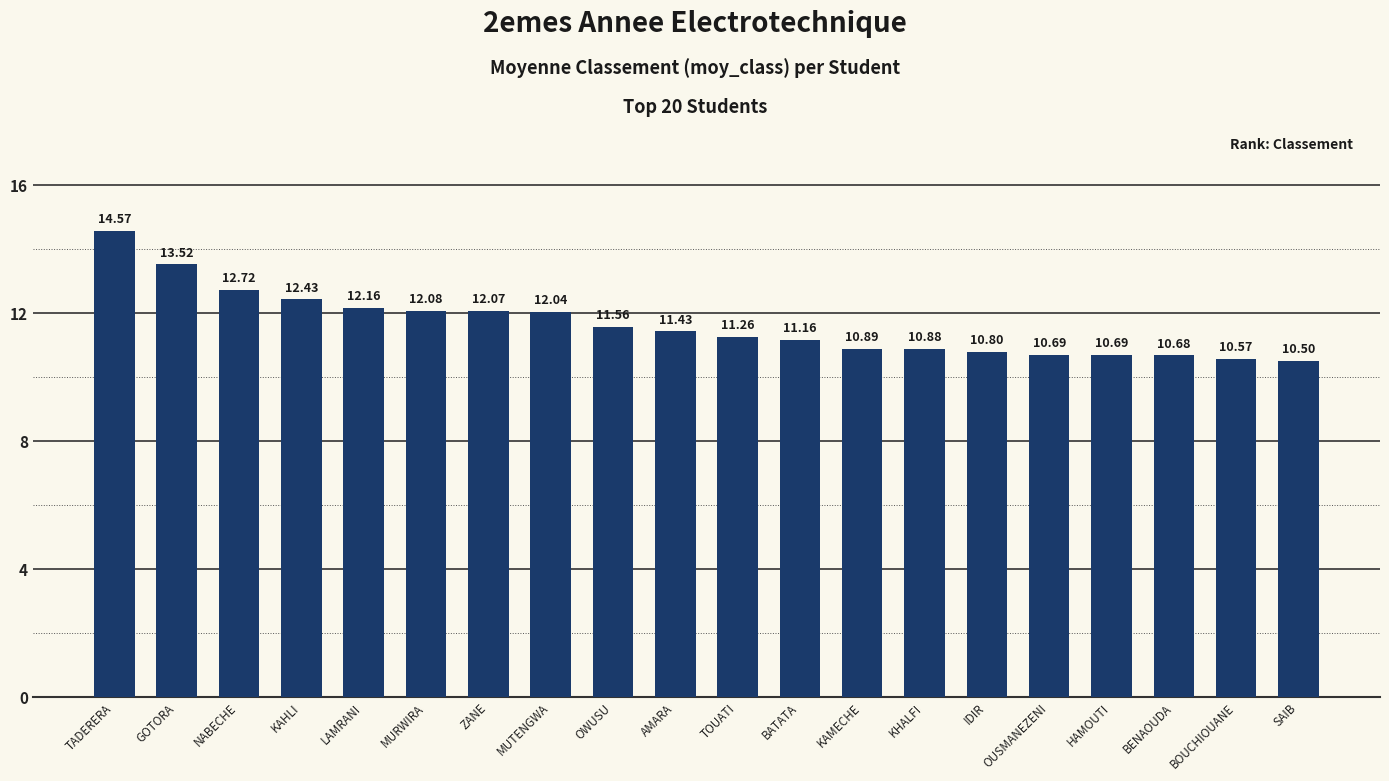

Does the chart contain any negative values?

No